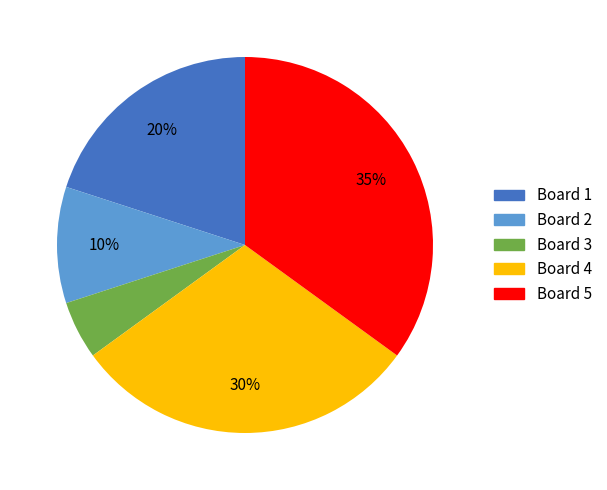

Approximately how many times larger is the value at Board 5 compared to Board 2?

3.5